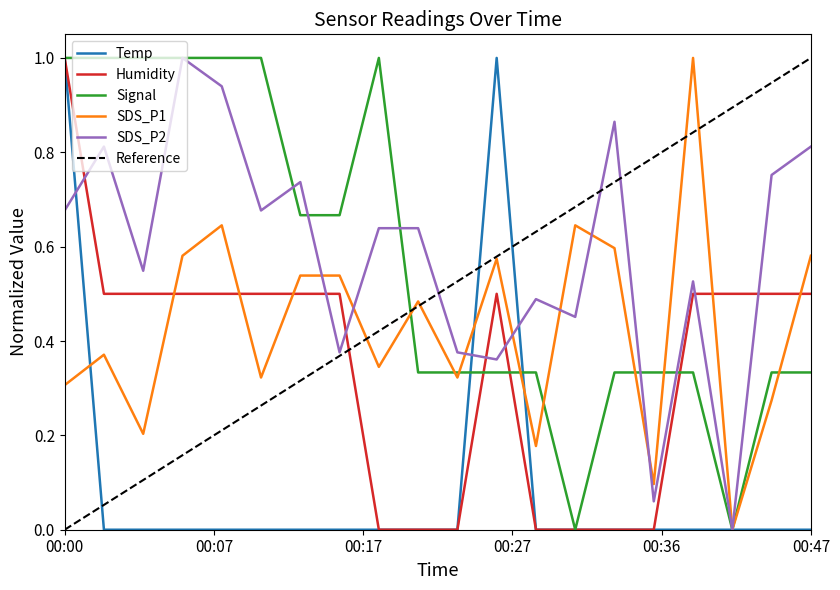

At 00:44, list the series in order from largest to smallest.

SDS_P2, Humidity, Signal, SDS_P1, Temp